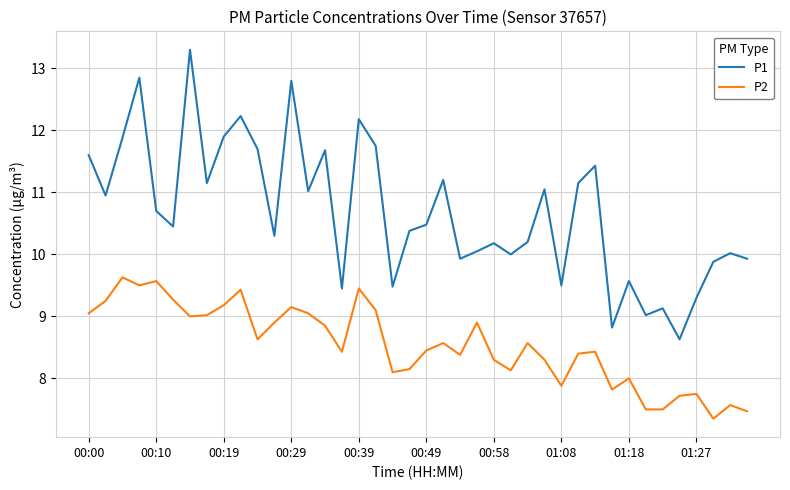

What is the maximum value shown in the chart?

13.3